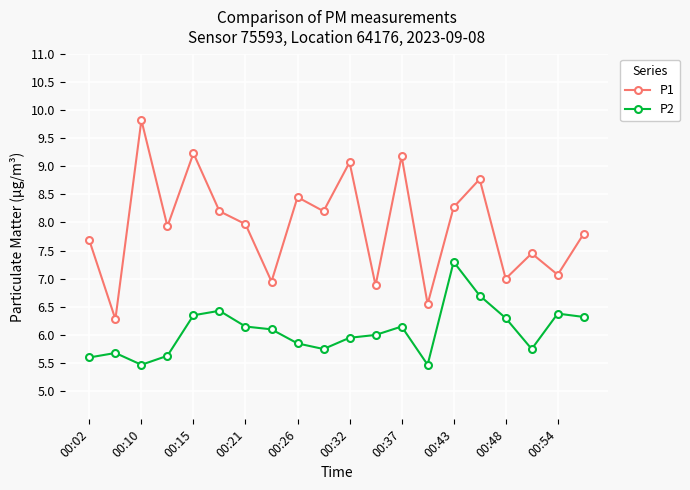

Rank the series by their maximum value, from highest to lowest.

P1, P2